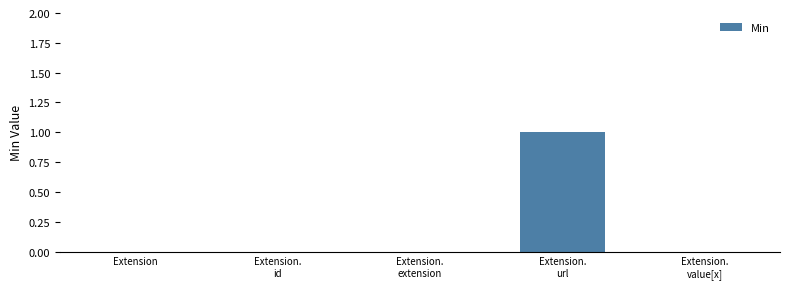

How many distinct data groups are displayed?

1